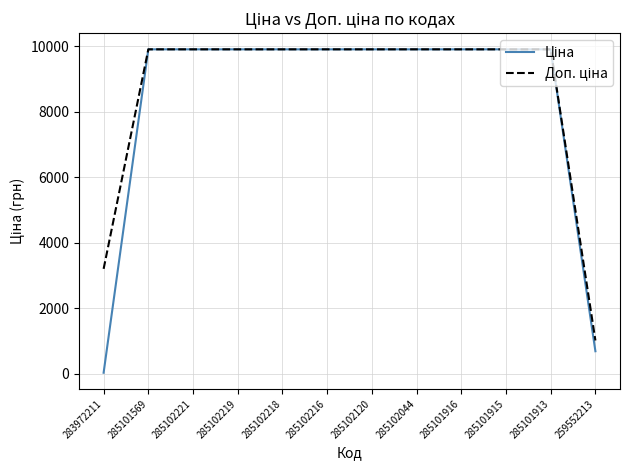

What is the total value across all series at 259552213?

1706.9